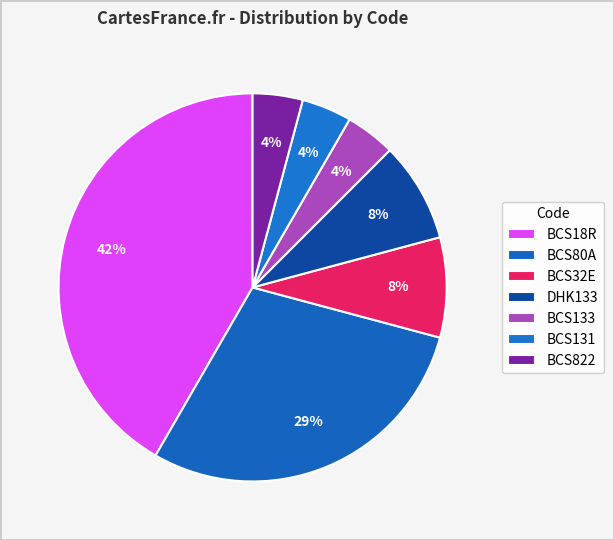

Combined, do BCS80A and BCS131 account for over 50%?

No